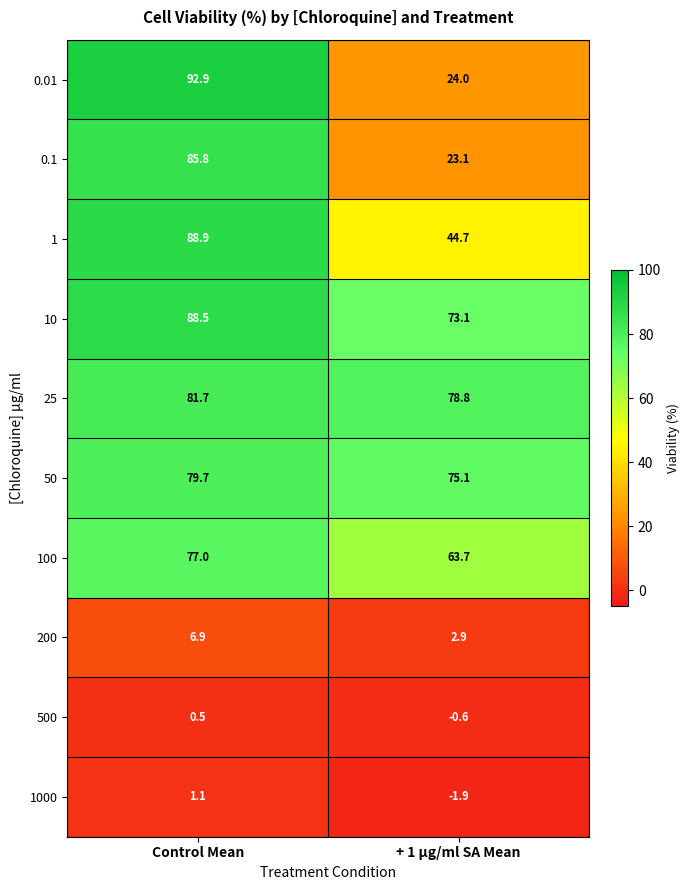

What is the spread (max minus min) of values at + 1 µg/ml SA Mean?

80.7